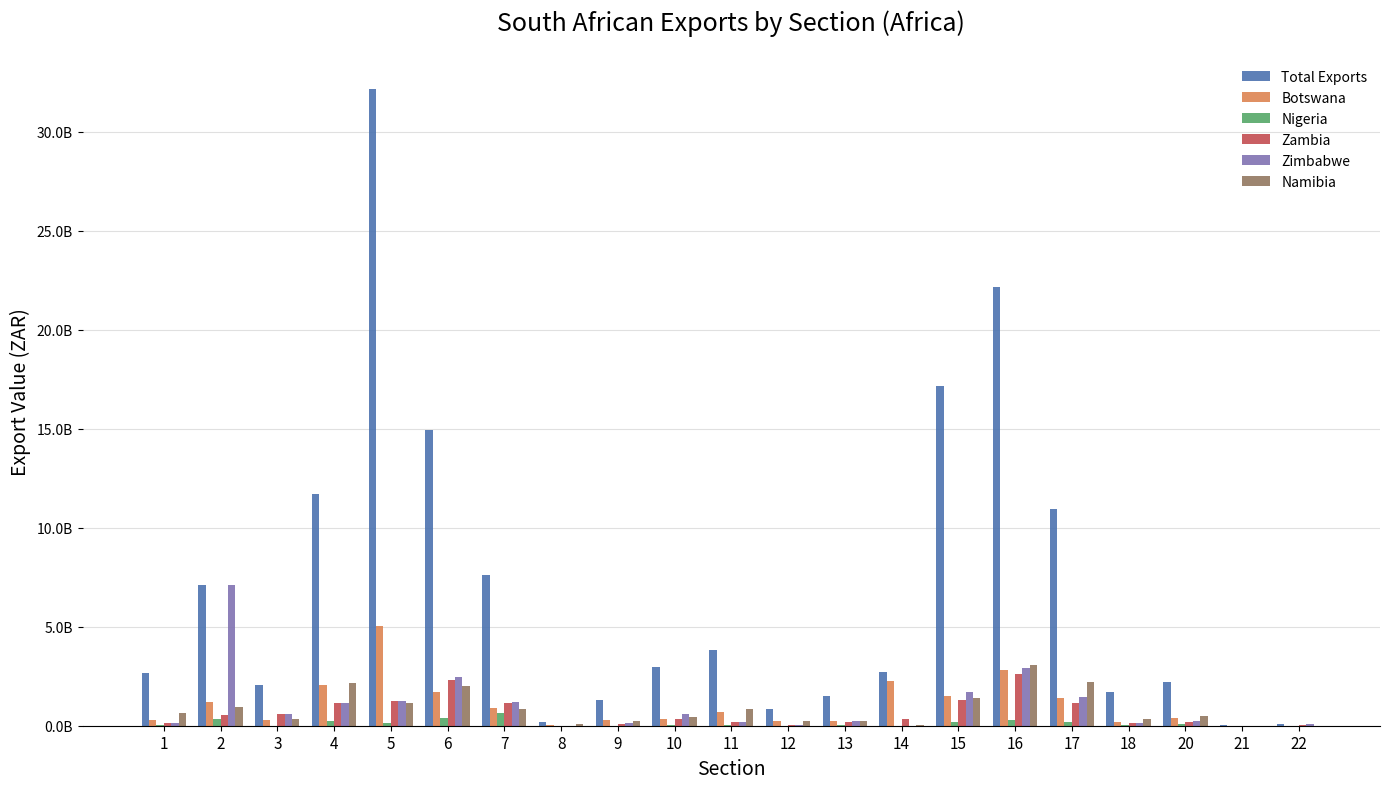

Are the bars horizontal?

No